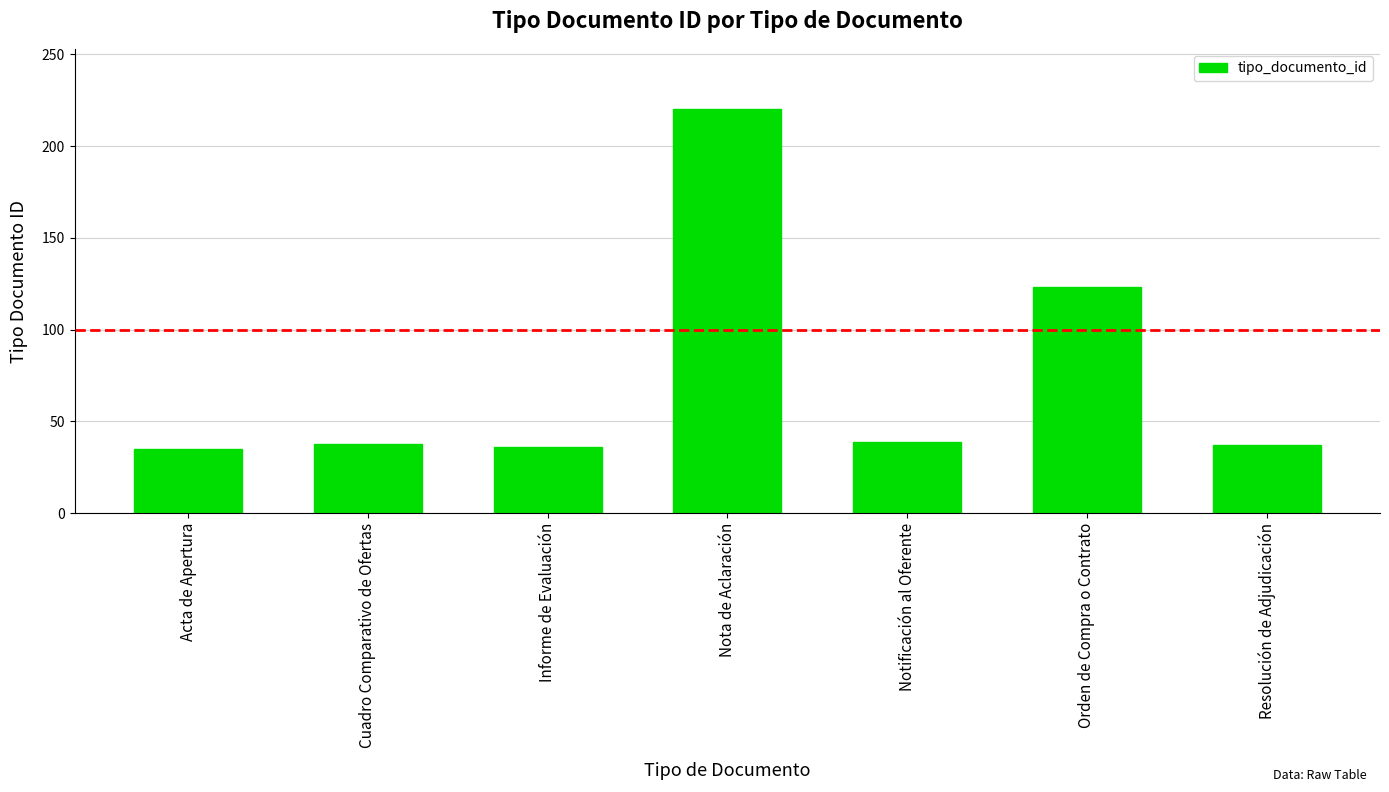

What is the minimum value shown in the chart?

35